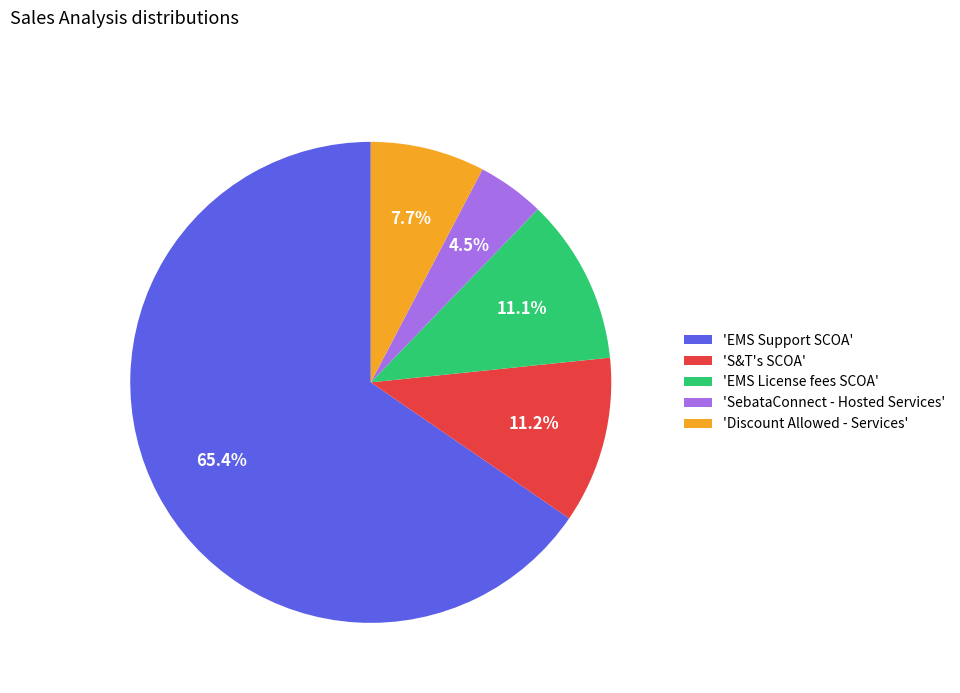

To the nearest percent, what is the difference between the largest and smallest slice percentages?

61%